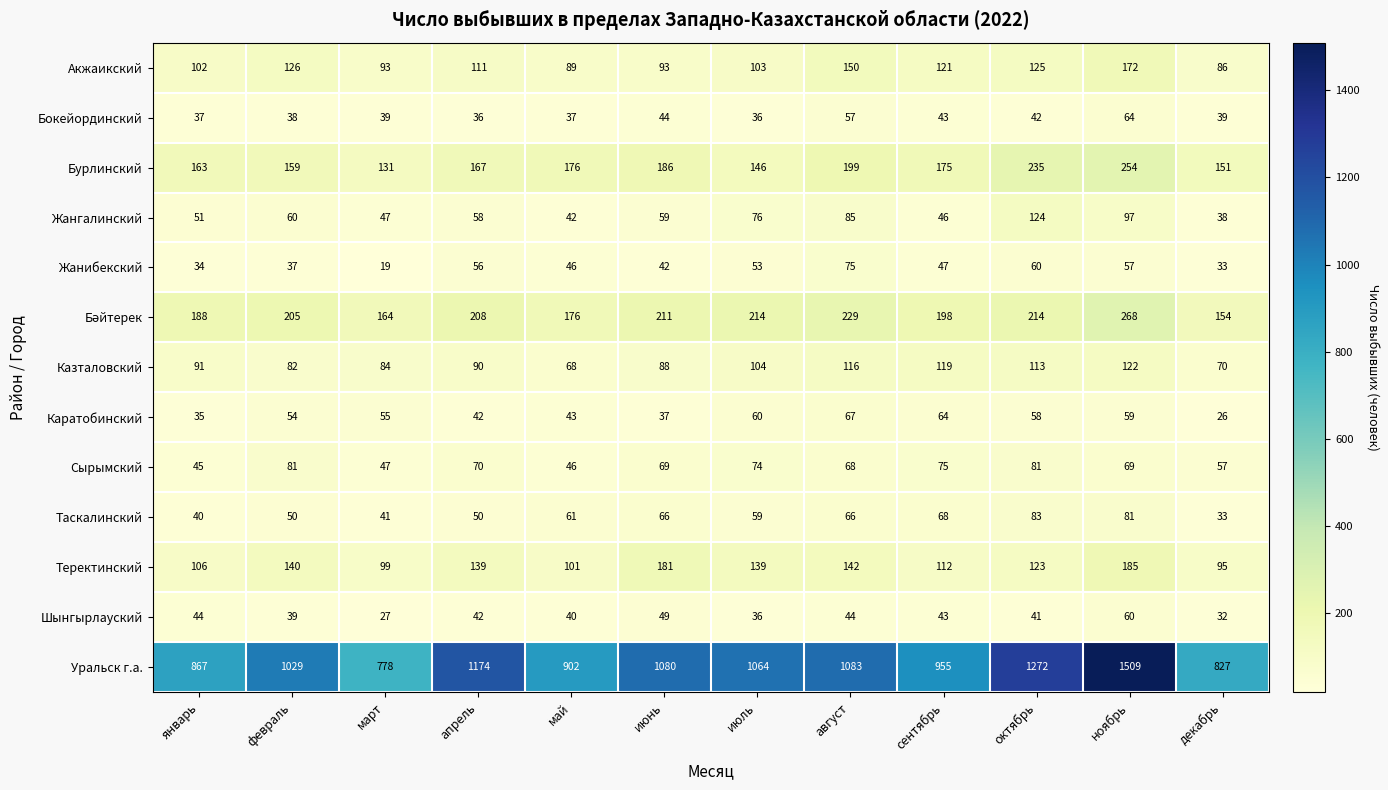

How many data points does each series have?

12